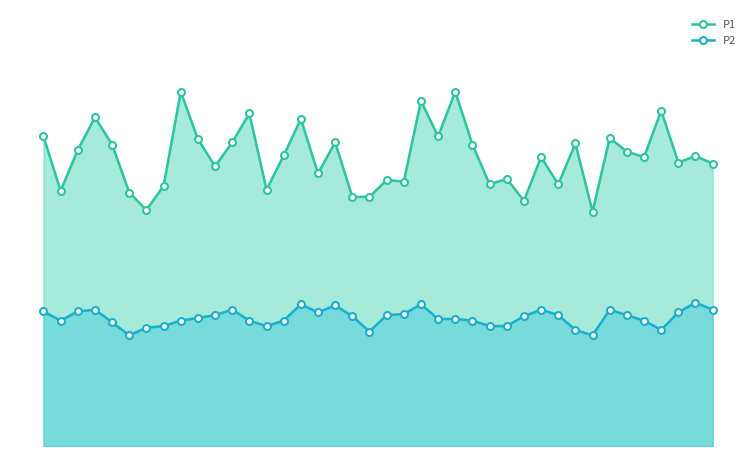

What value does the P2 series have at 00:41?

2.3